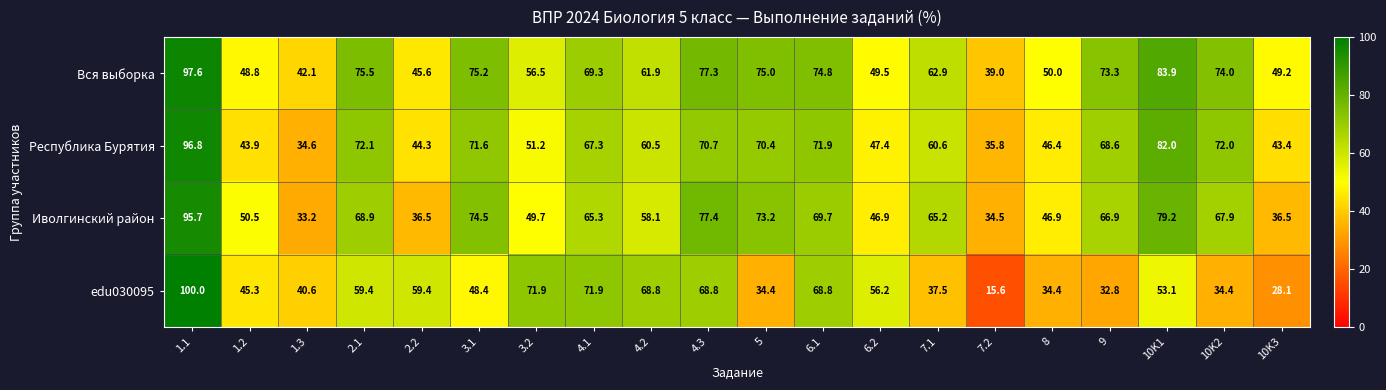

At which category is the sum across all series the highest?

1.1